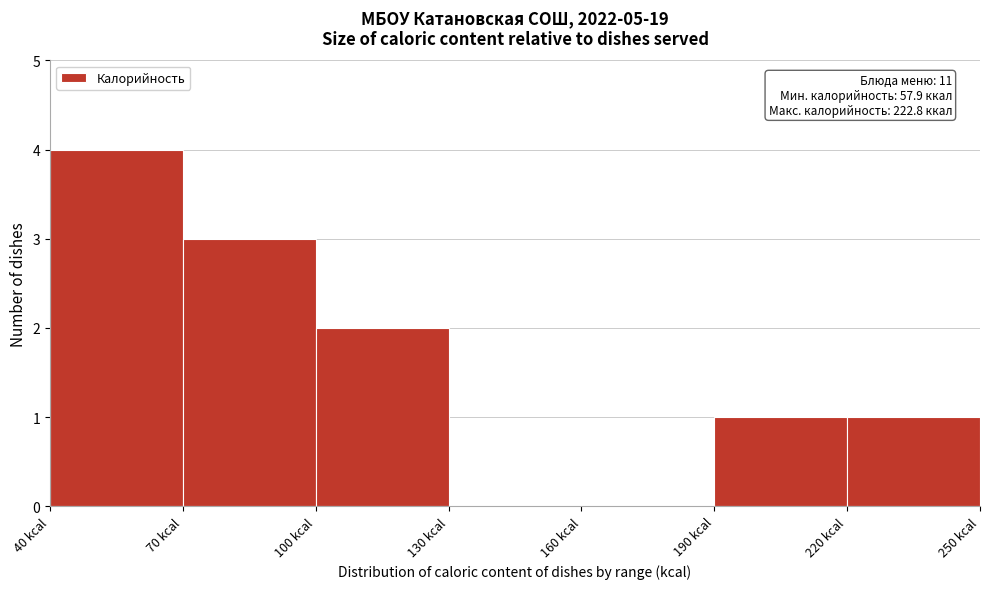

Over which range of the x-axis is the bar tallest?

40 to 70